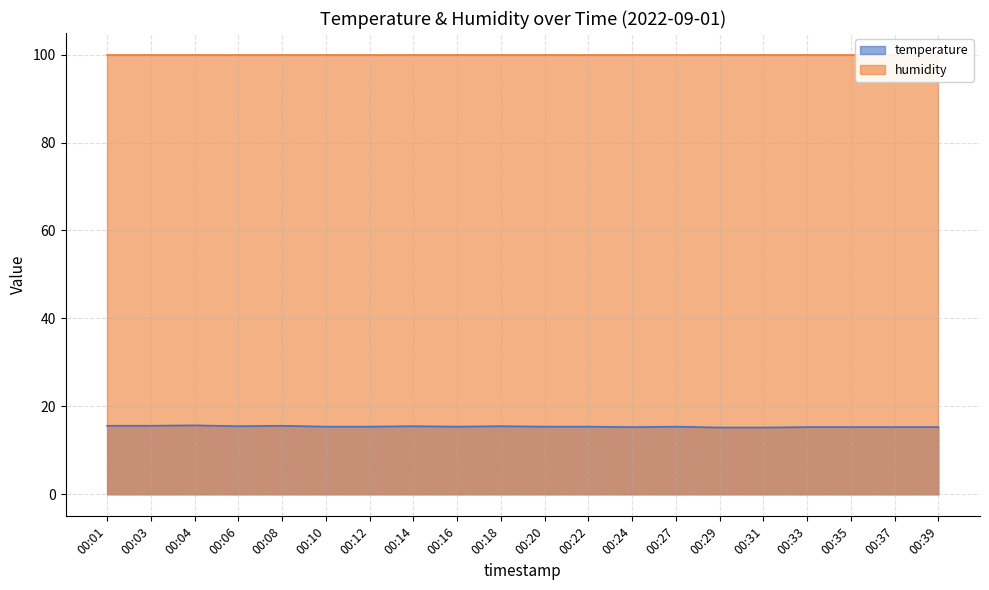

What is the change in value from 00:20 to 00:35?

-0.1